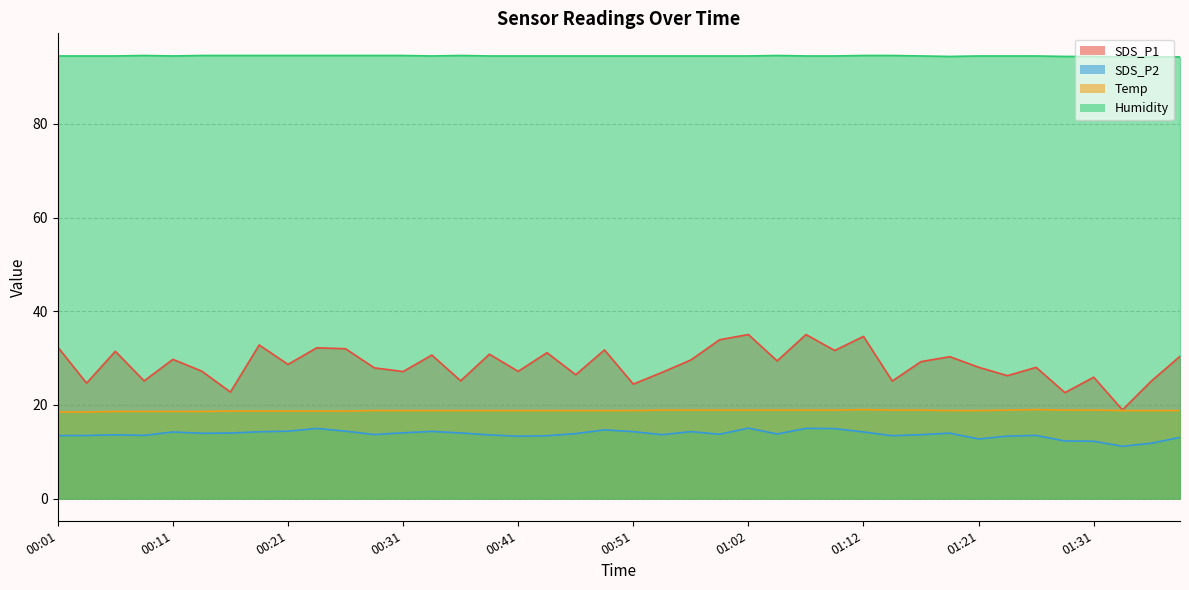

What is the spread (max minus min) of values at 01:21?

81.8